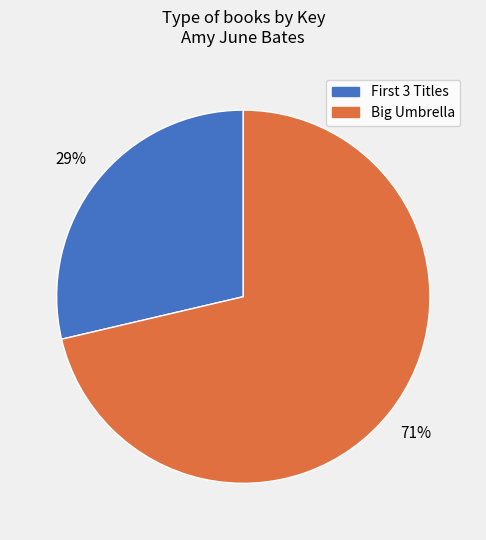

To the nearest percent, what percentage of the pie is Big Umbrella?

71%